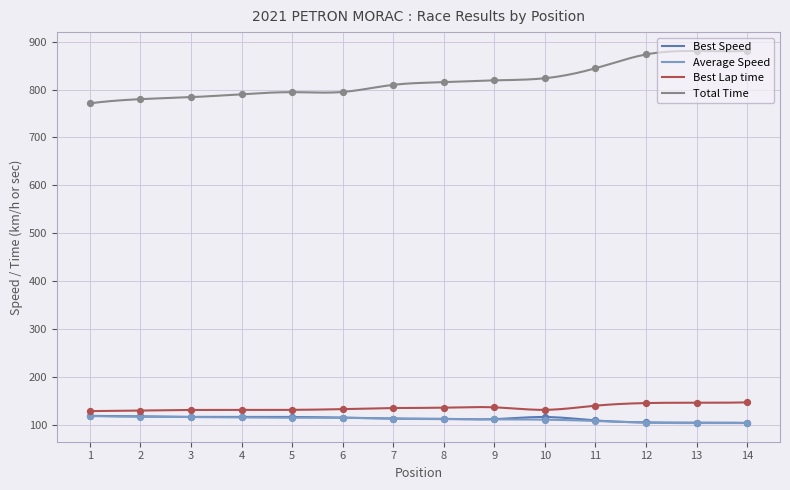

Which series has the largest total across all categories?

Total Time